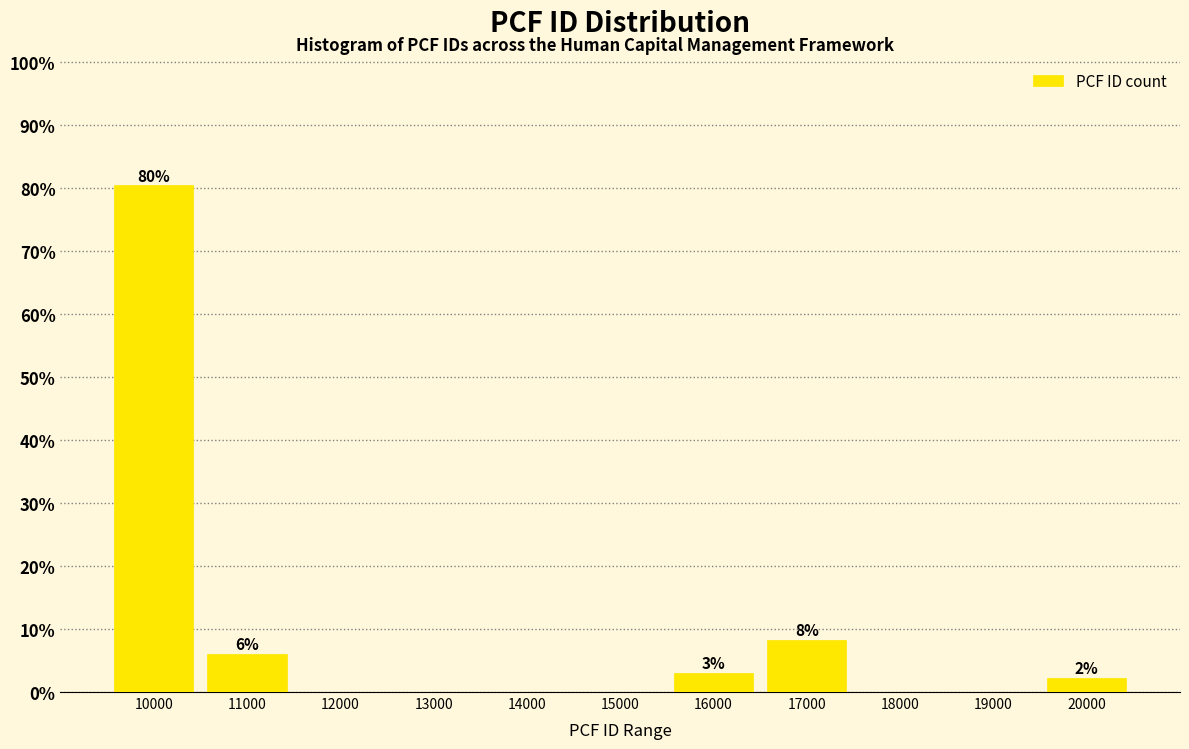

Reading left to right, extract all data points from this chart.

10000=80.5	11000=6.0	12000=0.0	13000=0.0	14000=0.0	15000=0.0	16000=3.0	17000=8.3	18000=0.0	19000=0.0	20000=2.3